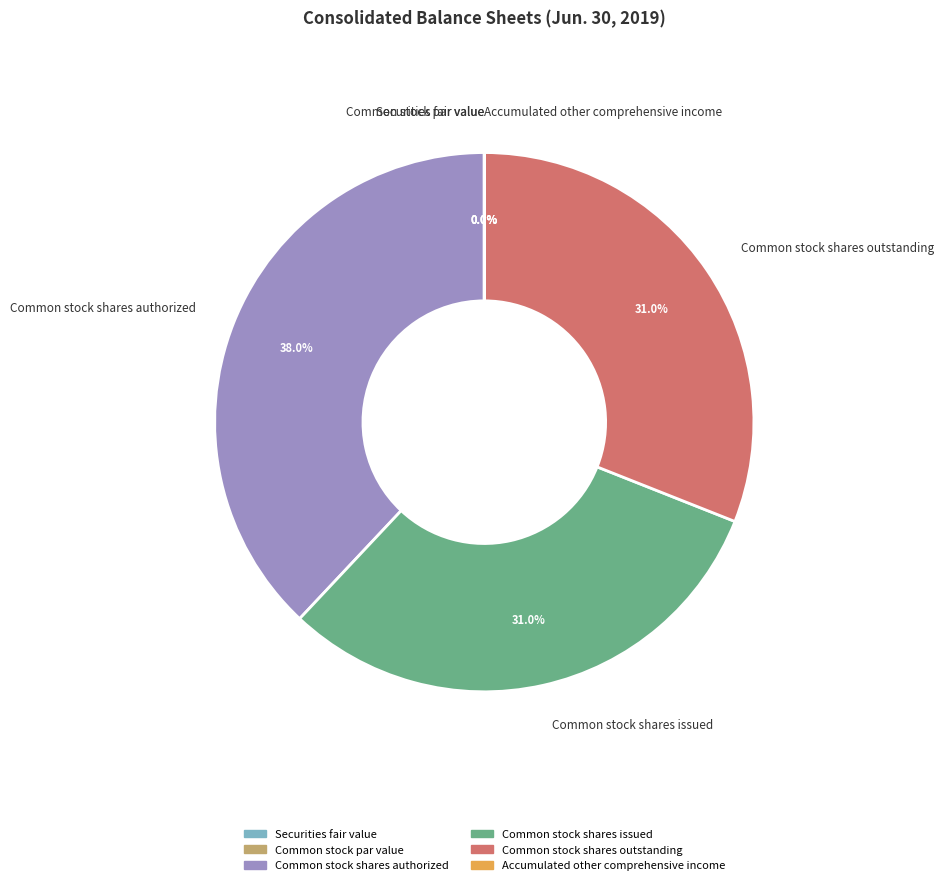

How many slices are in this pie chart?

6